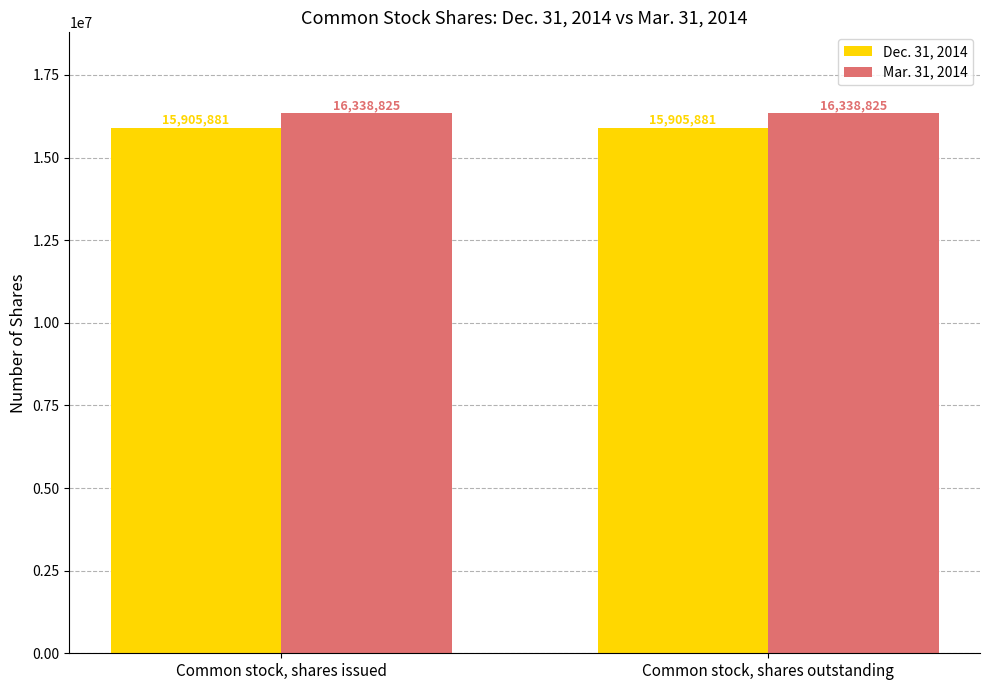

Reading left to right, extract all data points from this chart.

Dec. 31, 2014: Common stock, shares issued=15905881	Common stock, shares outstanding=15905881
Mar. 31, 2014: Common stock, shares issued=16338825	Common stock, shares outstanding=16338825